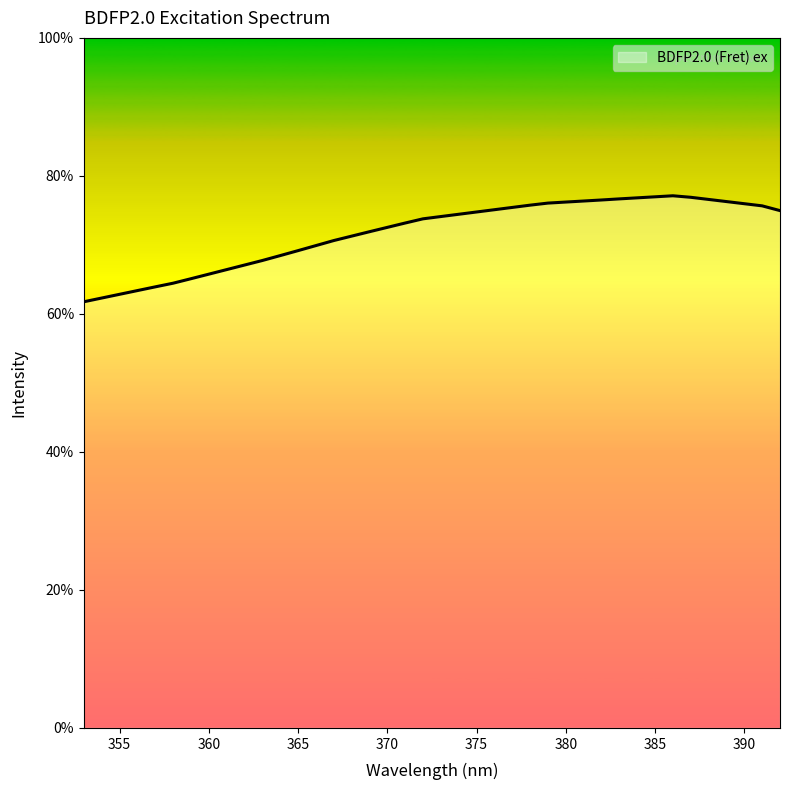

True or false: there are more than 0 points higher than both neighbors.

True